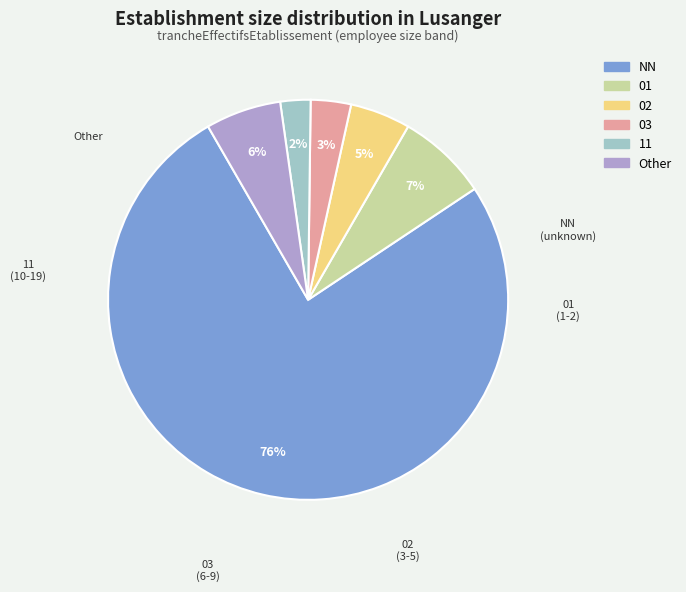

Between 11 and 02, which is larger?

02